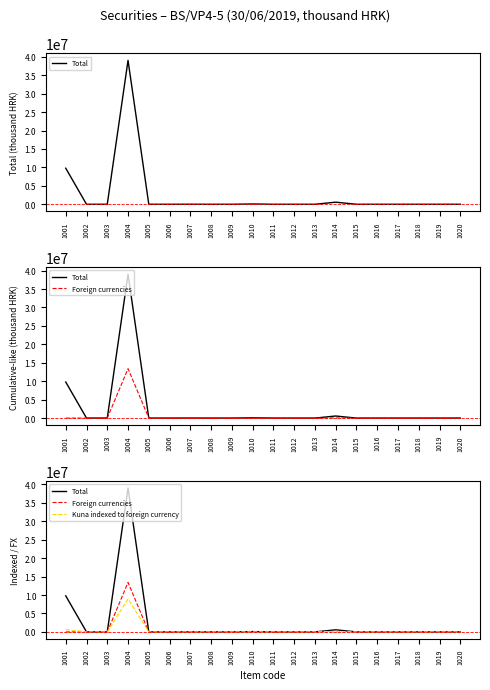

Is it true that Total equals 0 at 1003?

True